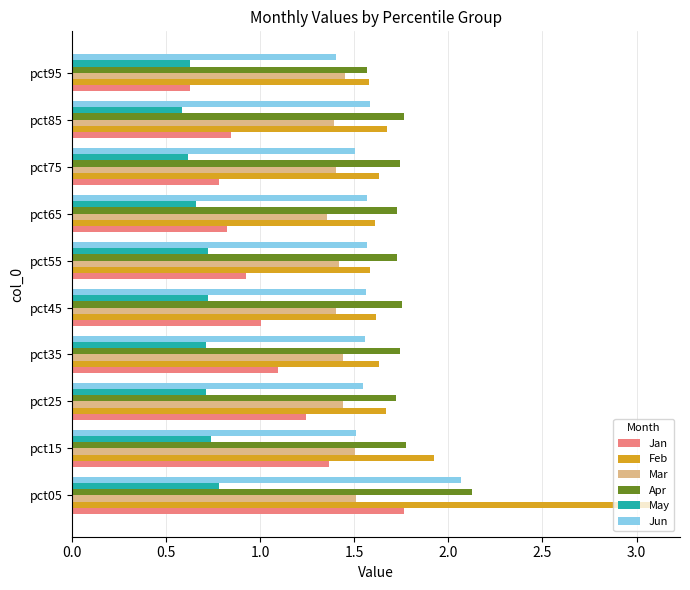

Which series has the largest range (max minus min)?

Feb